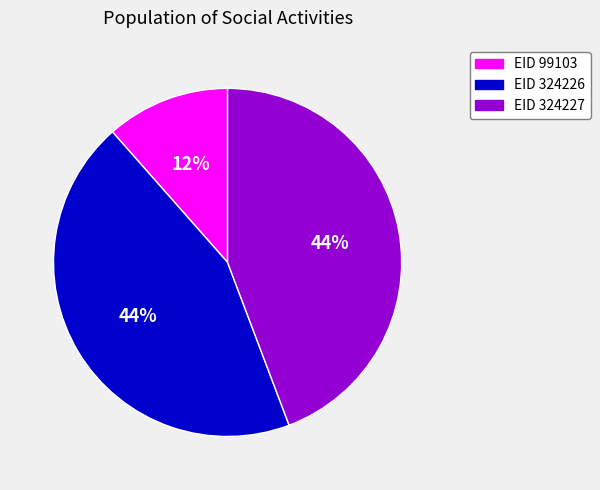

To the nearest percent, what is the average slice percentage?

33%